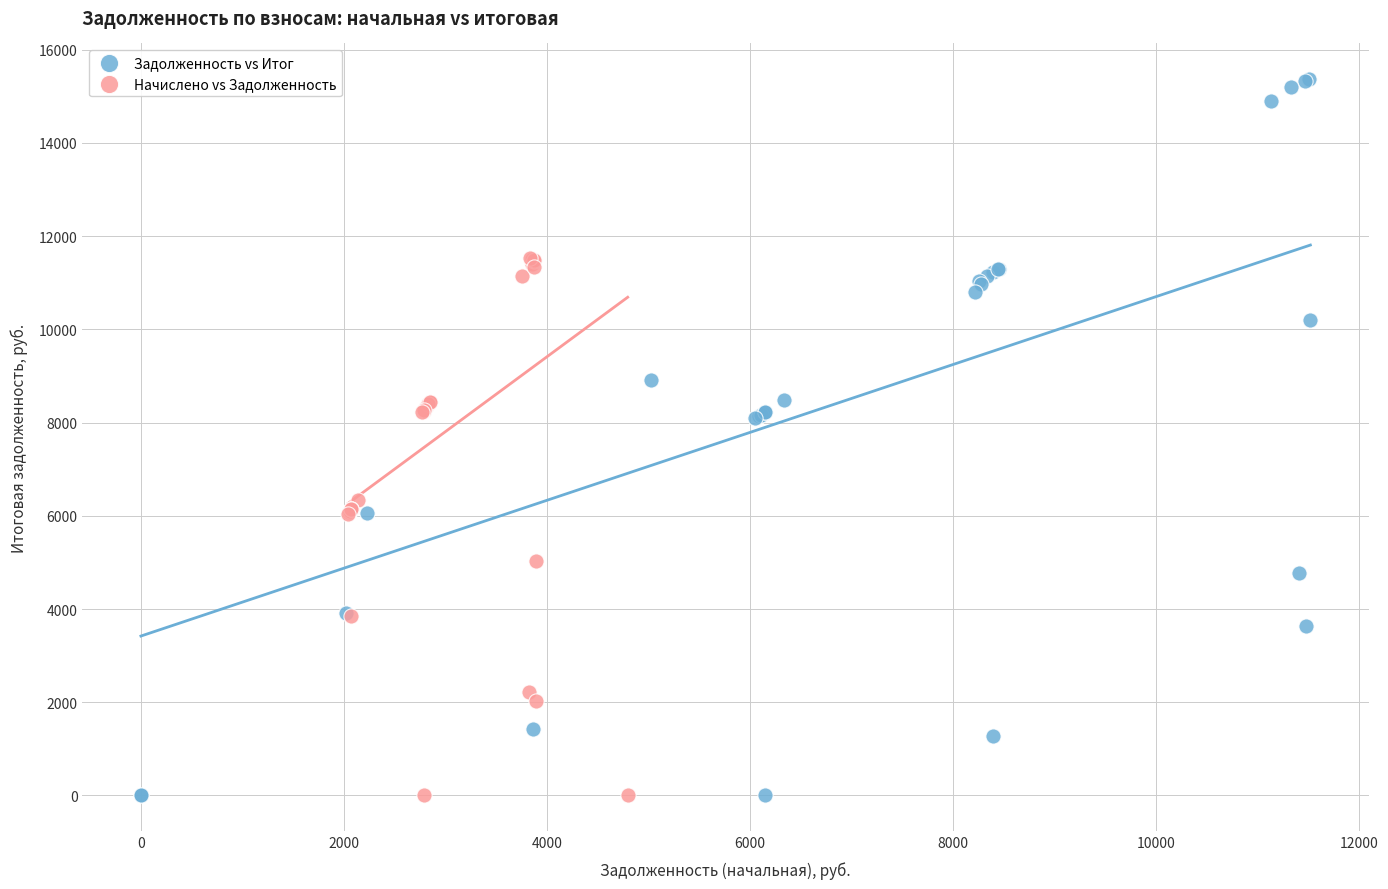

Which series has the widest spread of Y values?

Задолженность vs Итог